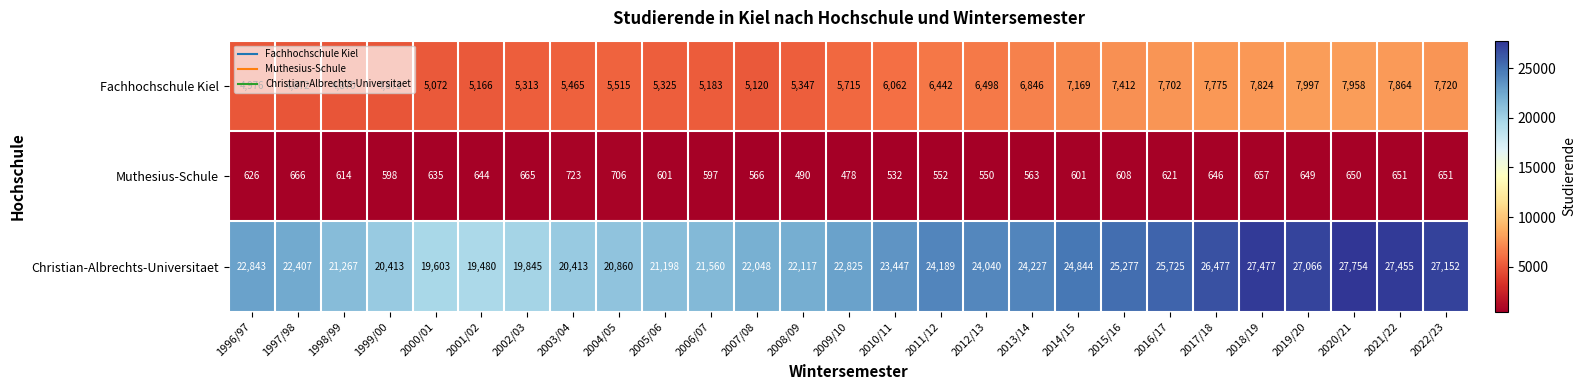

At how many categories does at least one series exceed 19329?

27